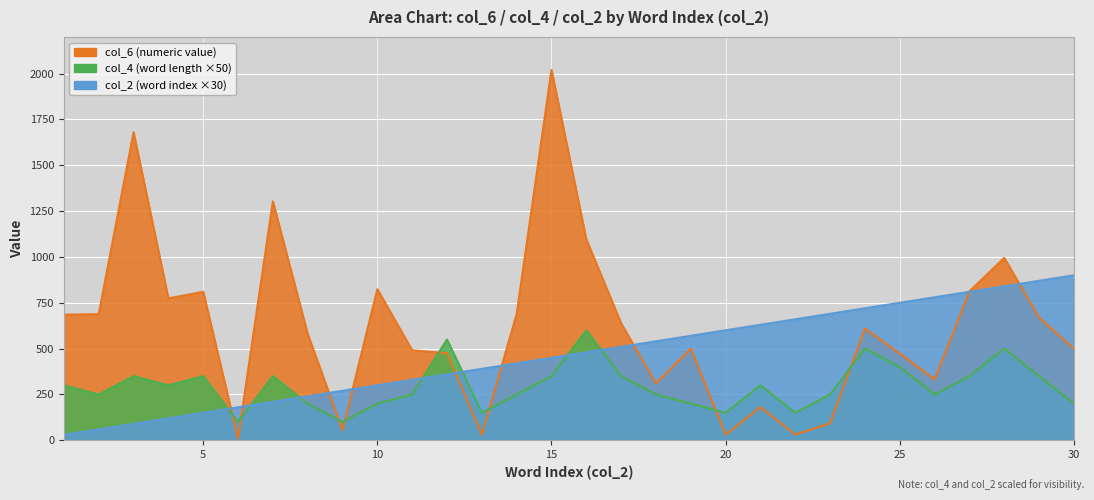

How many categories are shown in the chart?

30